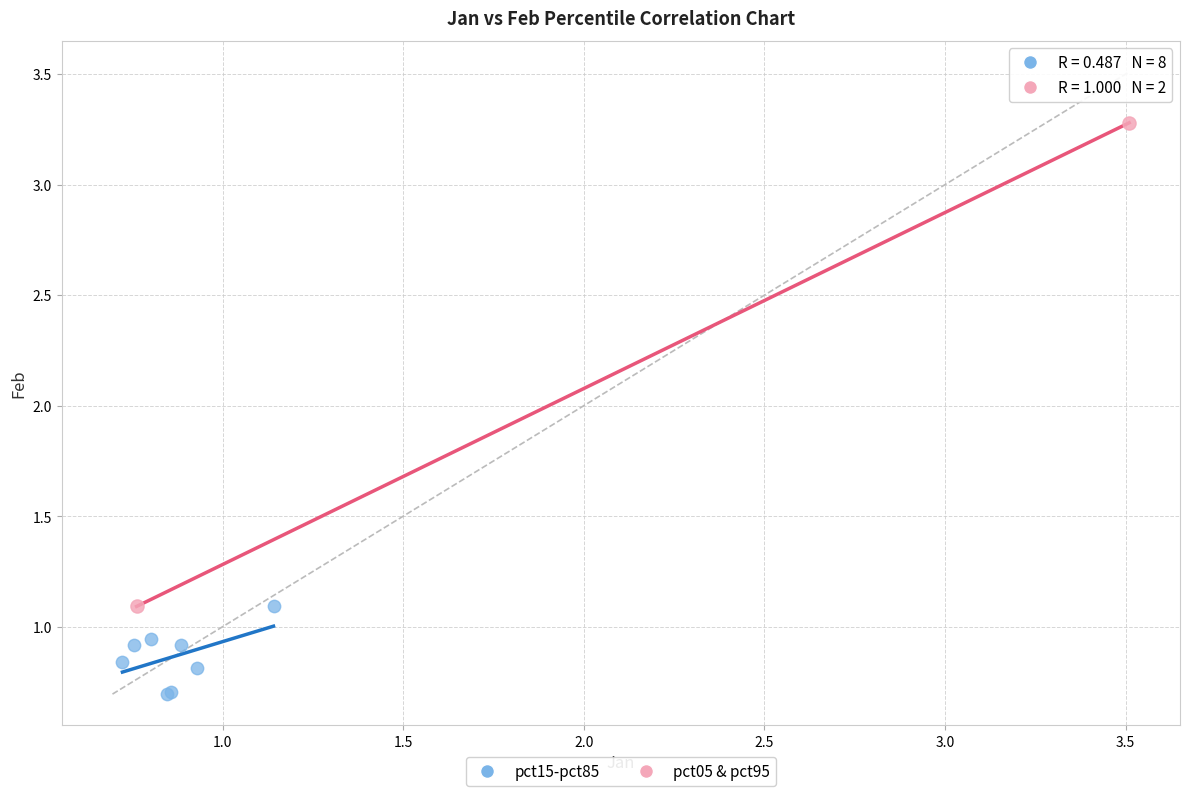

What are all the series names shown in the legend?

pct15-pct85, pct05 & pct95